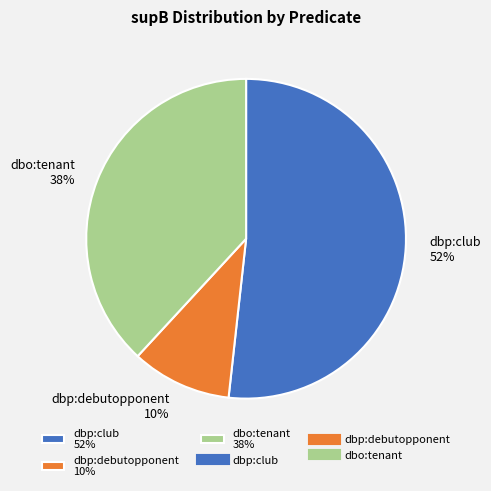

Do dbo:tenant 38% and dbp:debutopponent 10% together represent more than half of the pie?

No